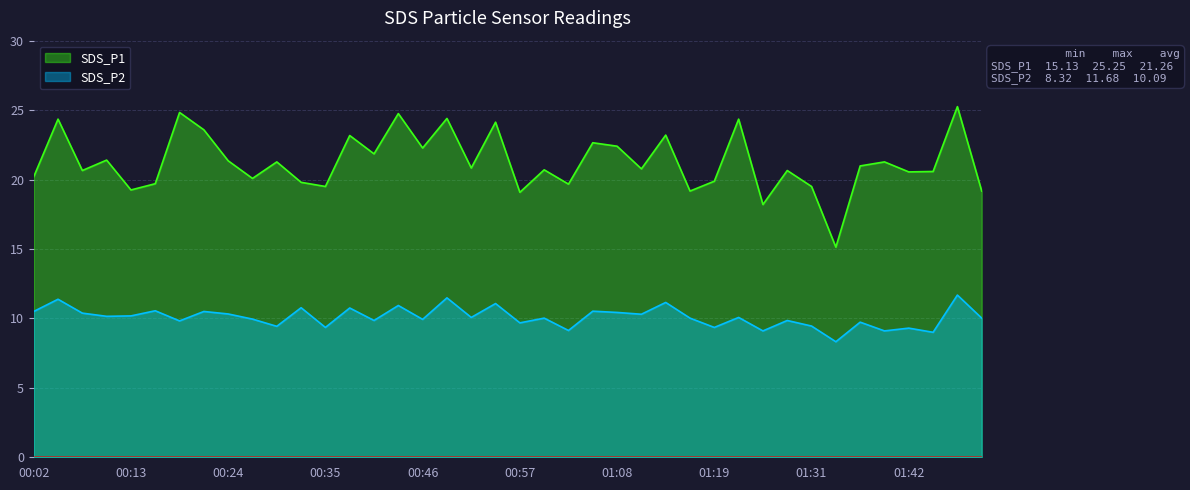

What is the total value across all series at 00:22?

34.1